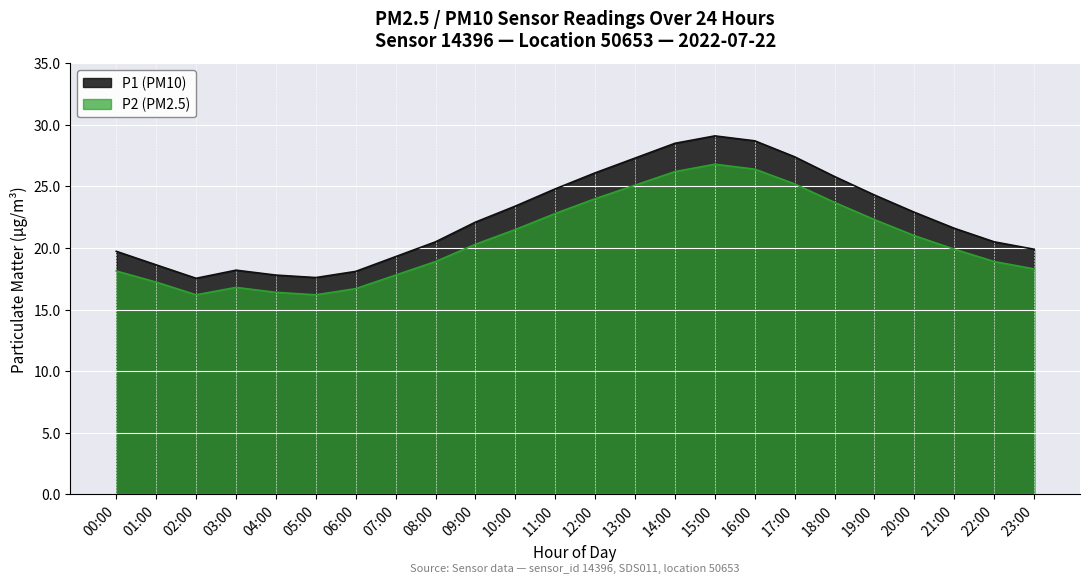

How many lines are shown in the chart?

2